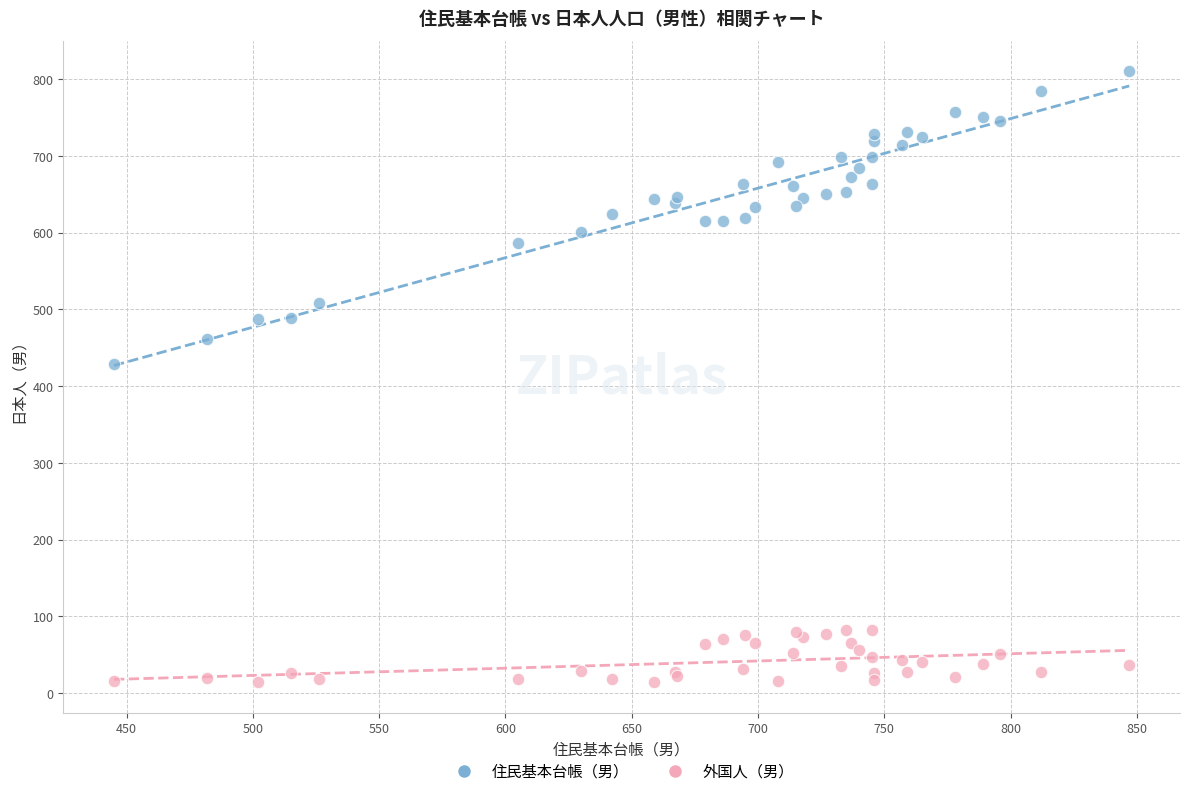

Which series contains the highest Y value?

住民基本台帳（男）